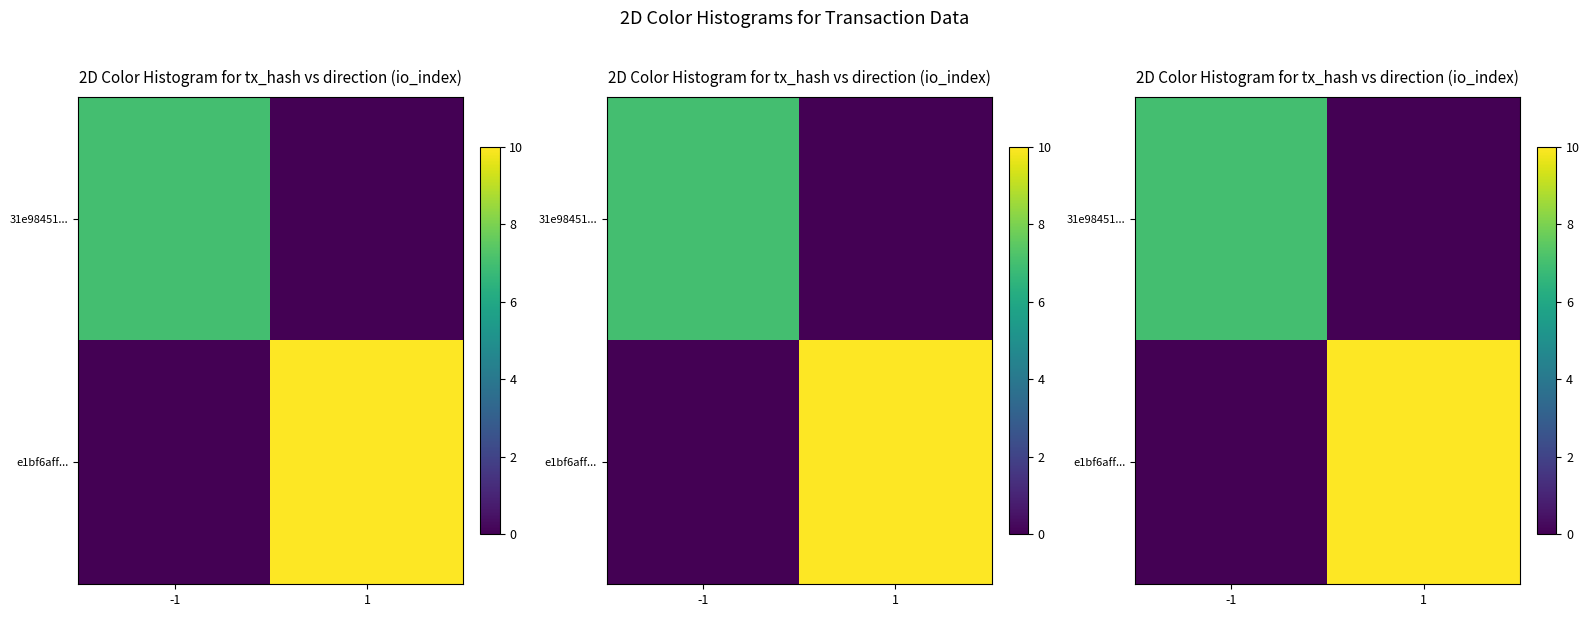

Rank the series by their maximum value, from highest to lowest.

e1bf6aff..., 31e98451...